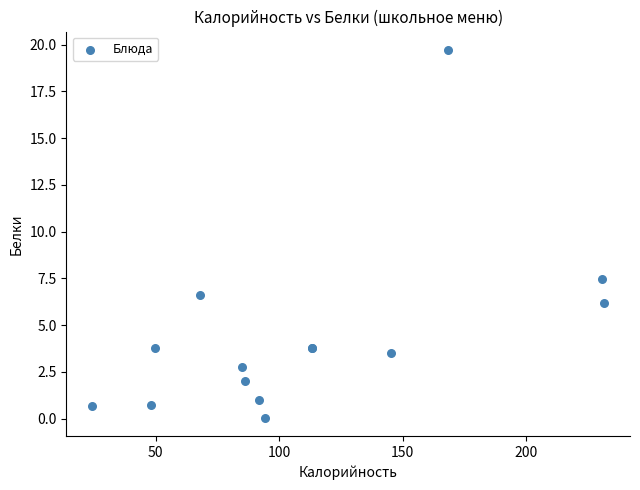

What Y value in the scatter plot is closest to 9?

7.5